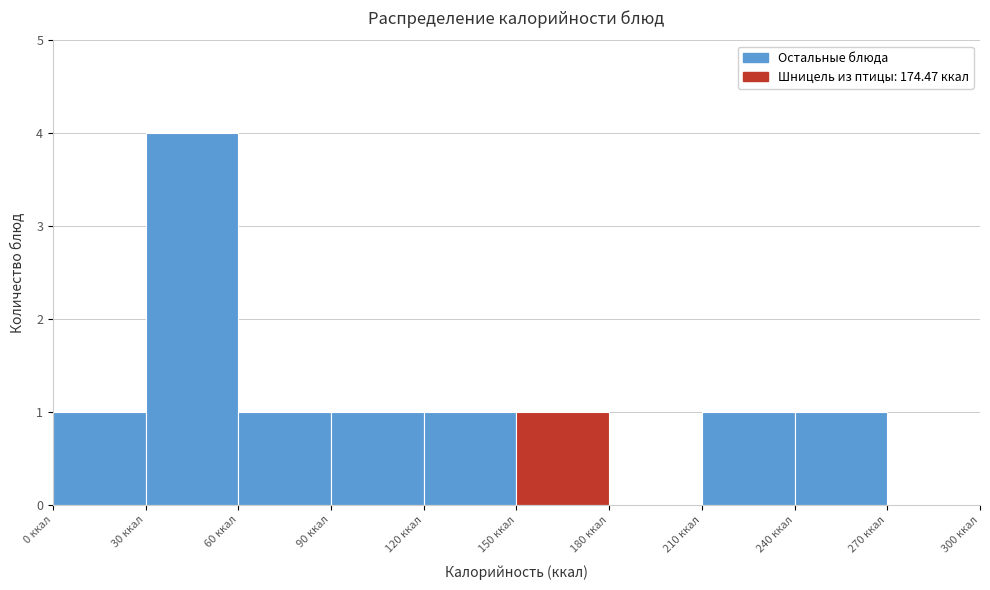

Which range on the x-axis has the tallest bar?

30 to 60